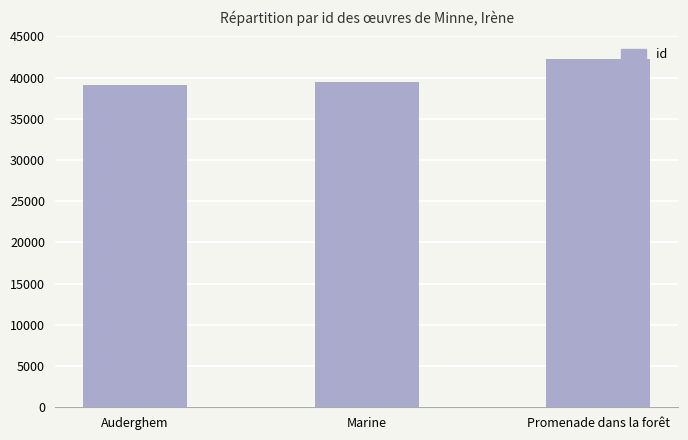

What is the maximum value shown in the chart?

42271